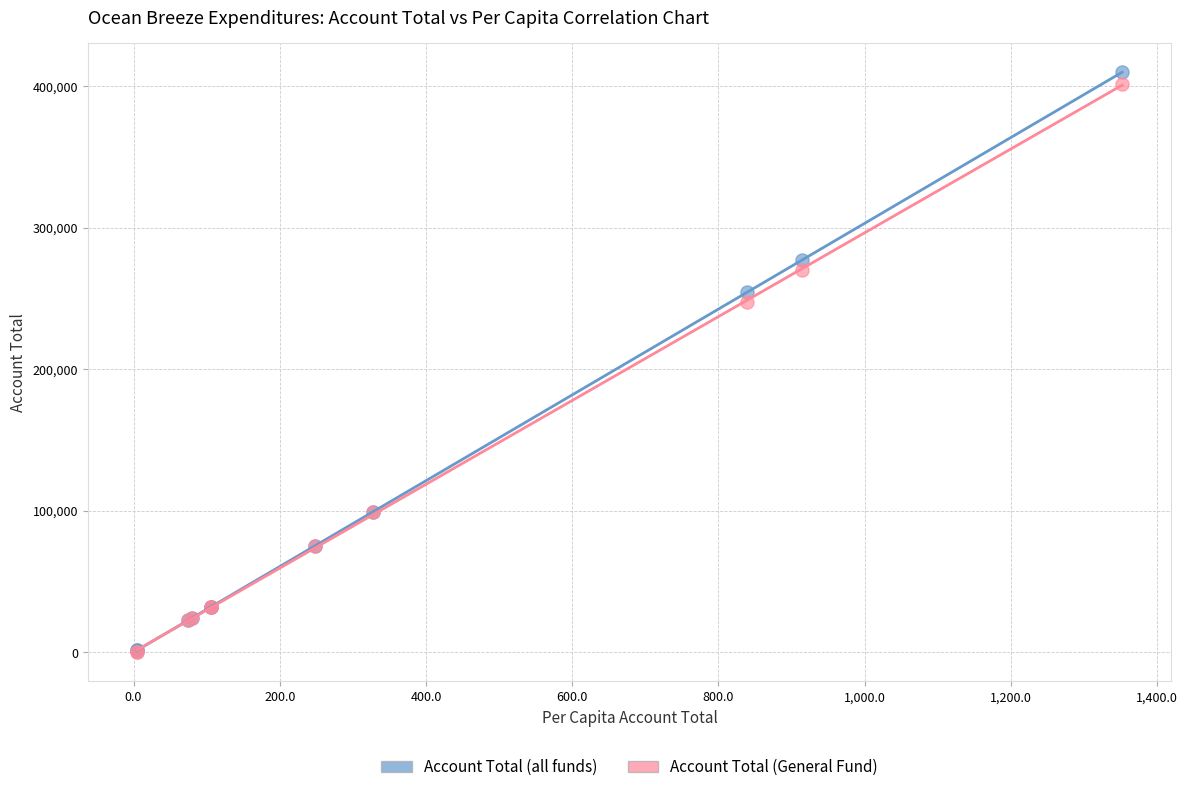

Across all series, what Y value is closest to 204855?

247277